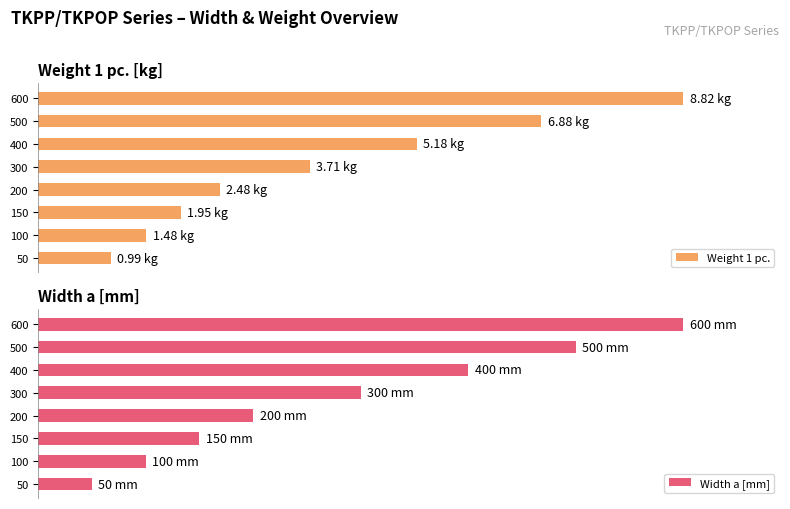

Which series has the widest spread of values?

Width a [mm]